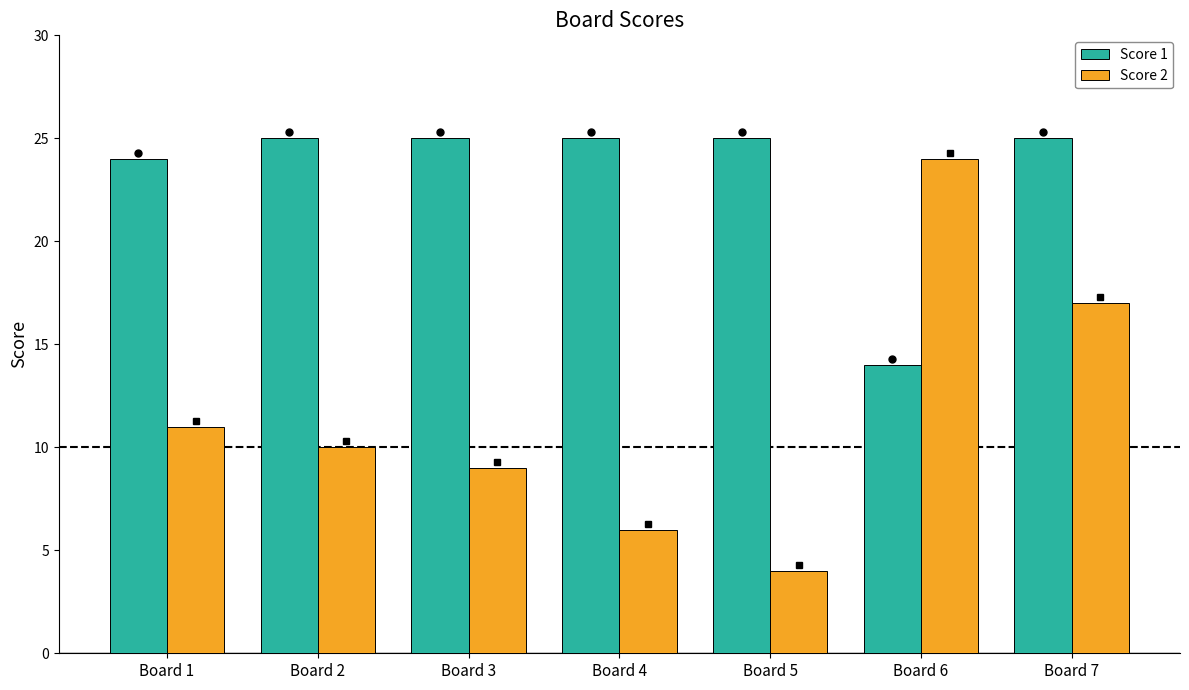

What is the maximum value for Score 1?

25